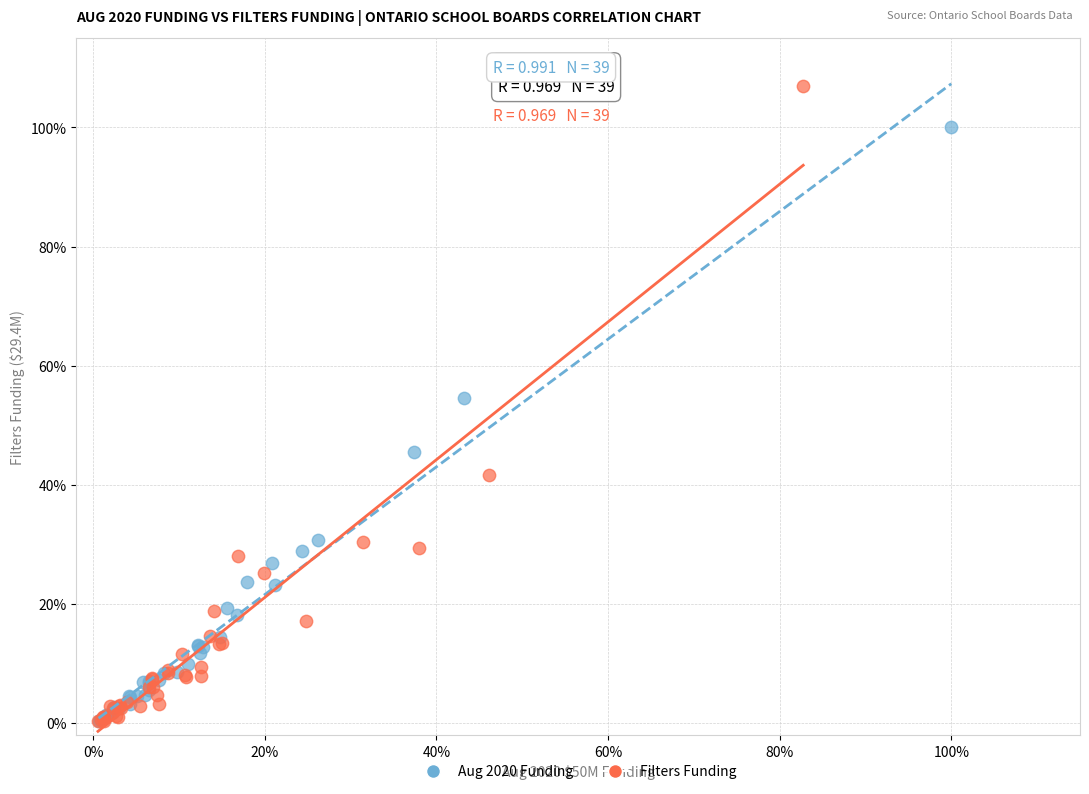

What are all the series names shown in the legend?

Aug 2020 Funding, Filters Funding